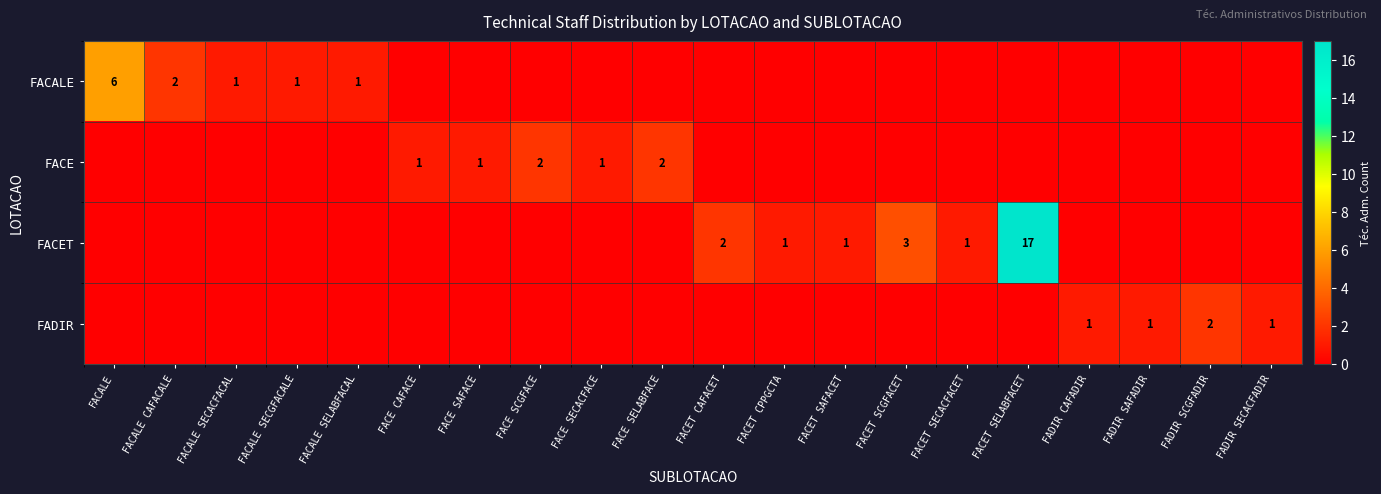

What is the maximum value shown in the chart?

17